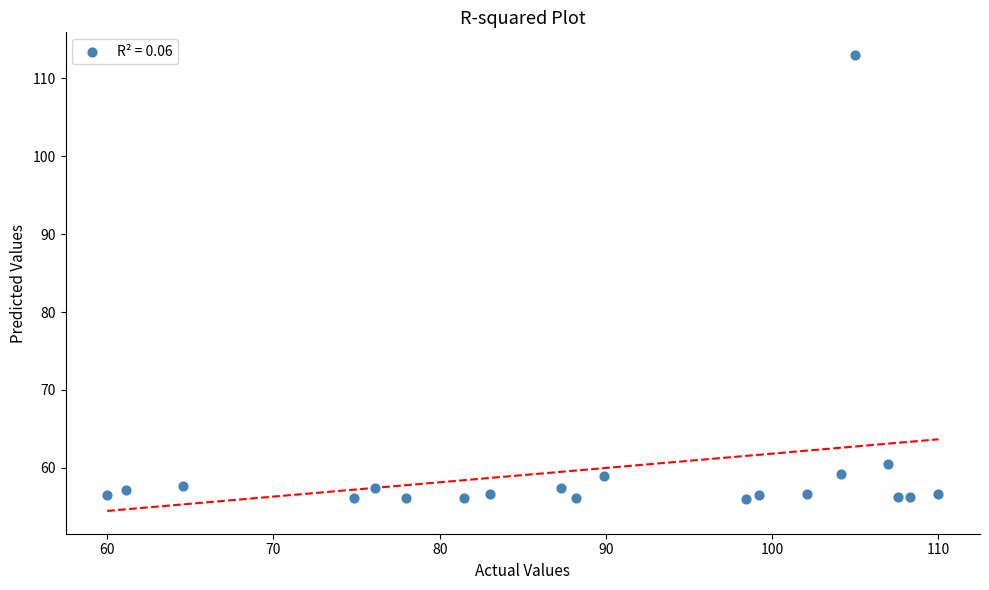

What Y value in the scatter plot is closest to 84?

60.5